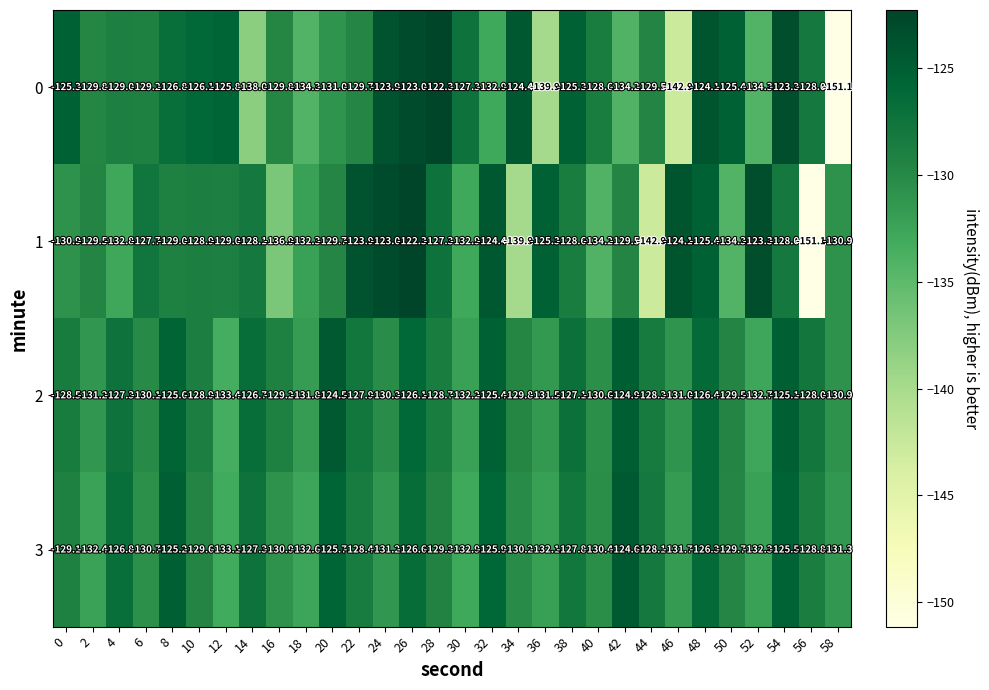

What is the maximum value shown in the chart?

-122.3